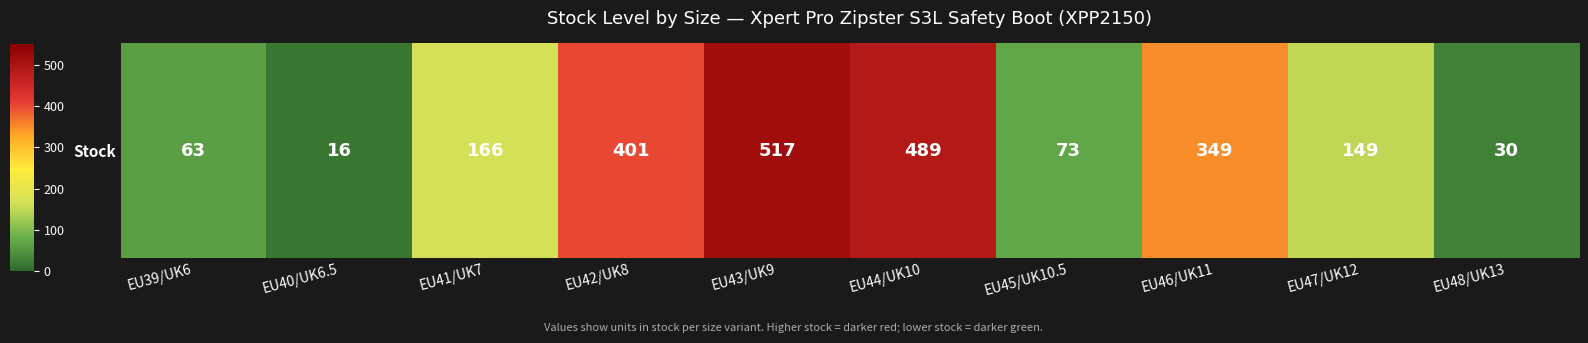

What is the sum of the values at EU44/UK10 and EU47/UK12?

638